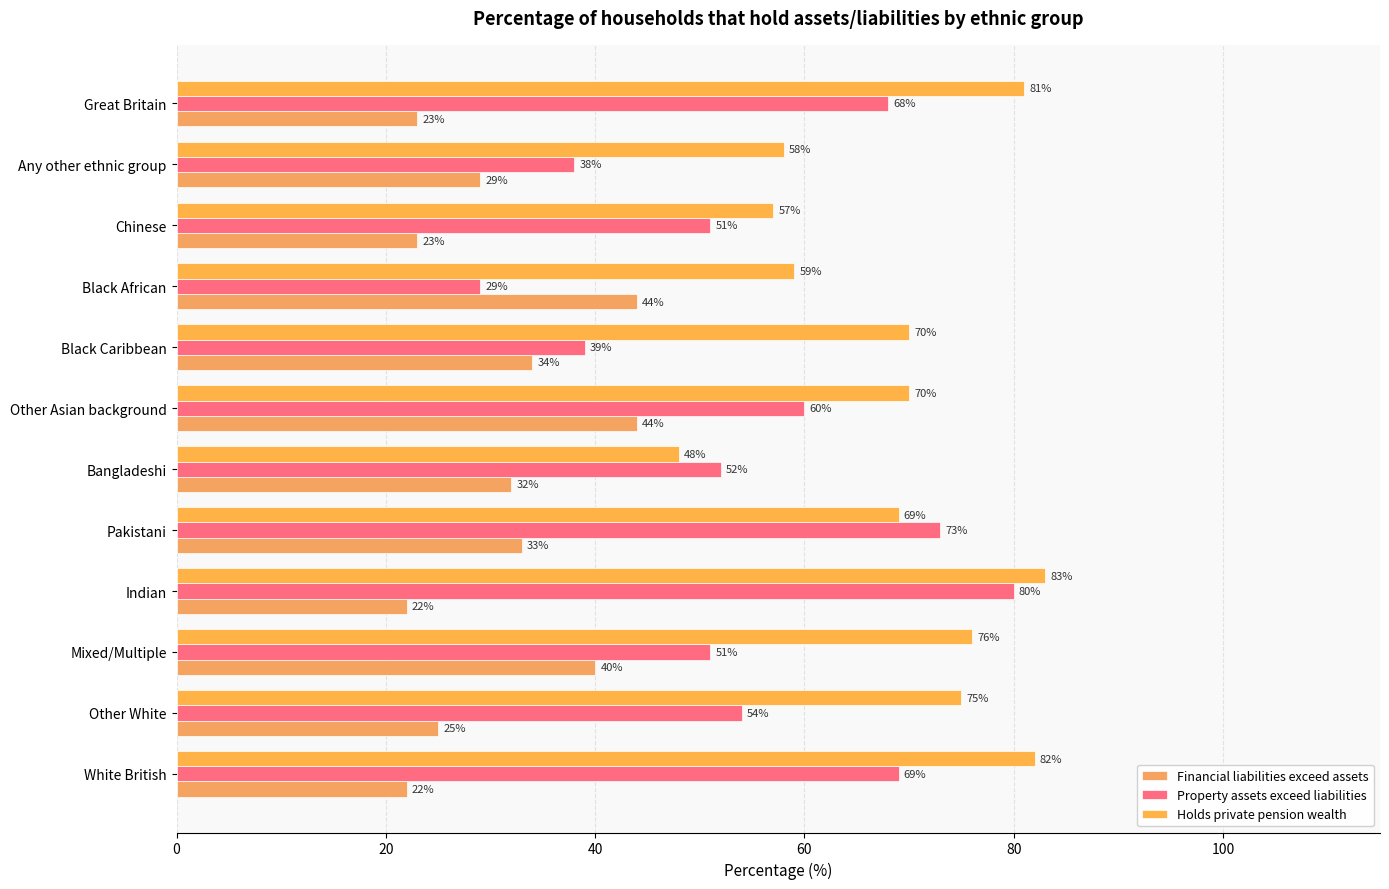

How many values in the Property assets exceed liabilities series are below 54?

6